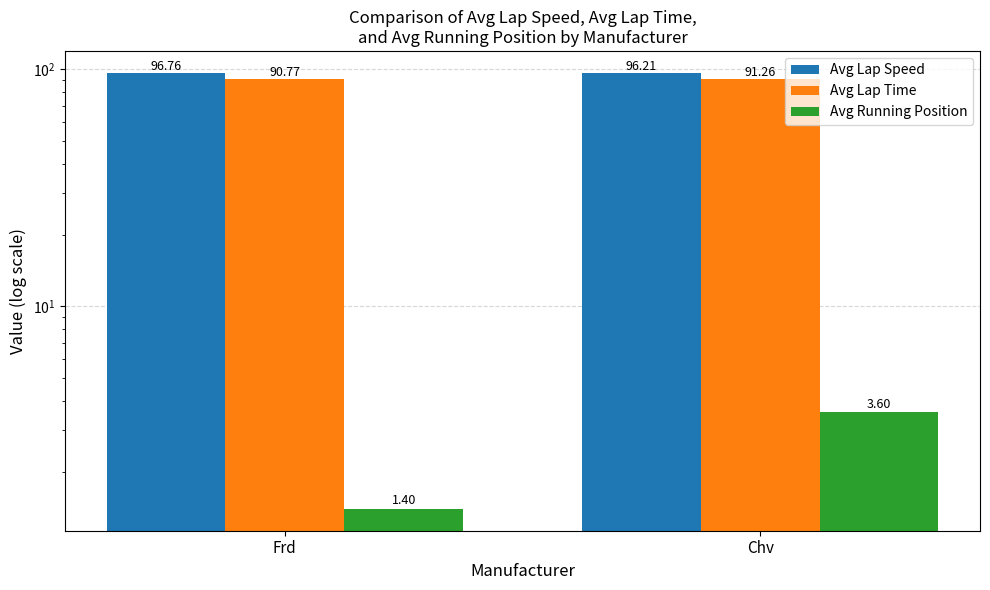

Reading left to right, list all the values displayed in this chart.

Avg Lap Speed: Frd=96.8	Chv=96.2
Avg Lap Time: Frd=90.8	Chv=91.3
Avg Running Position: Frd=1.4	Chv=3.6